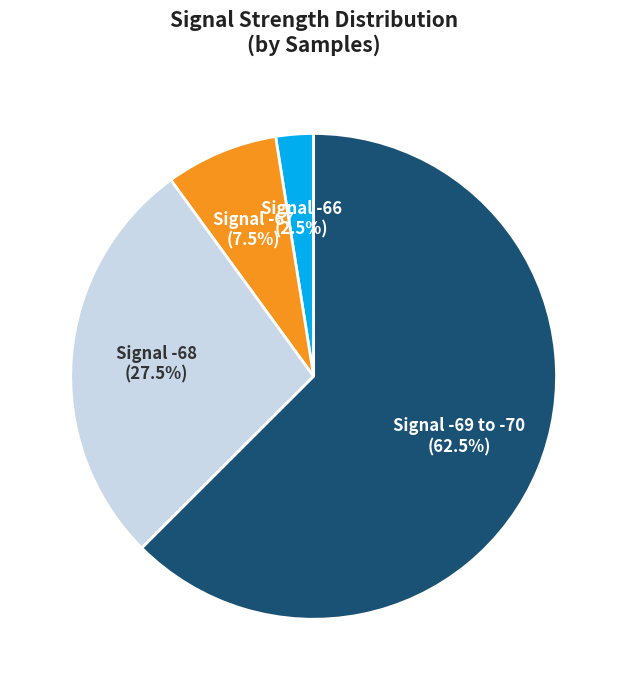

What percentage do Signal -69 to -70 and Signal -67 together represent?

70.0%